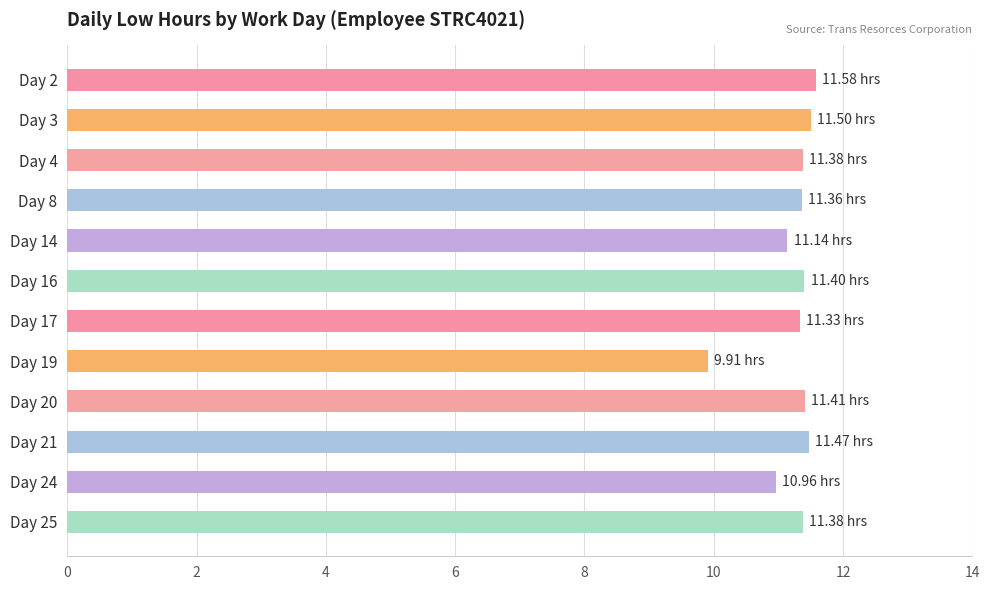

Approximately how many times larger is the value at Day 2 compared to Day 16?

1.0